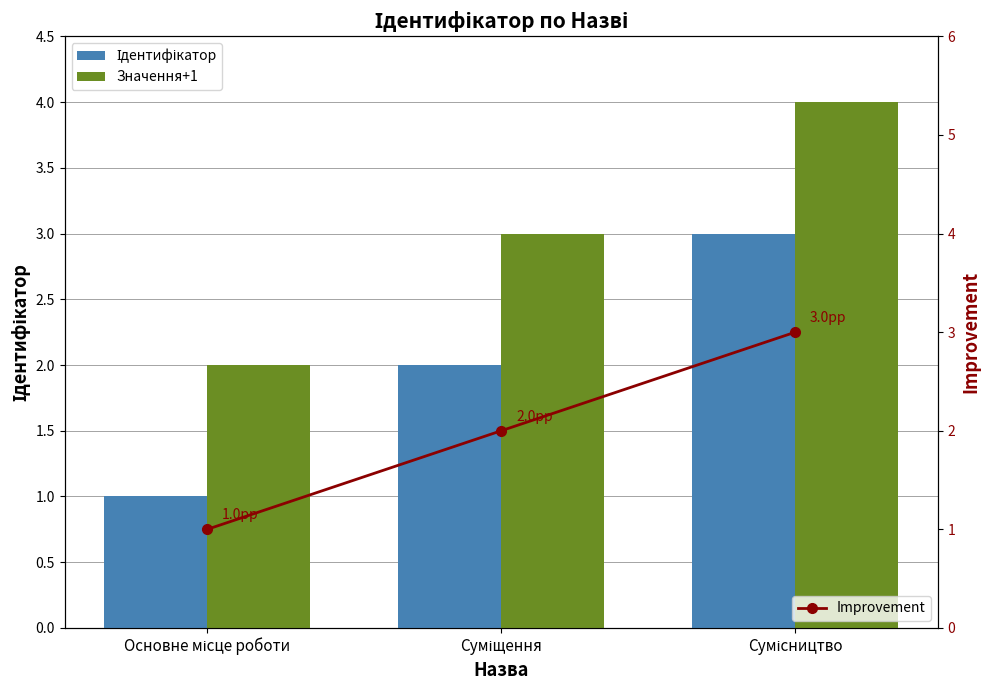

What is the difference between the maximum and minimum values in the Значення+1 series?

2